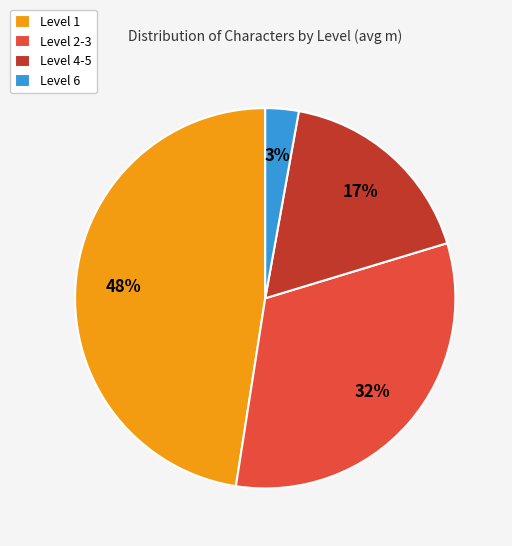

The Level 1 slice represents 48% of the pie. True or false?

True